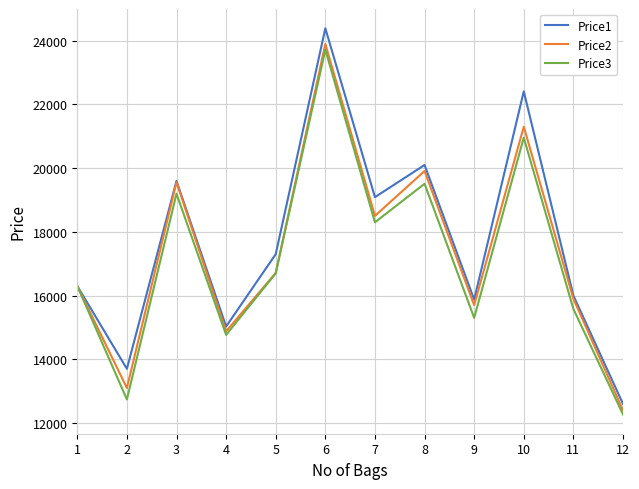

True or false: Price3 has a value of 7605 at 1.

False